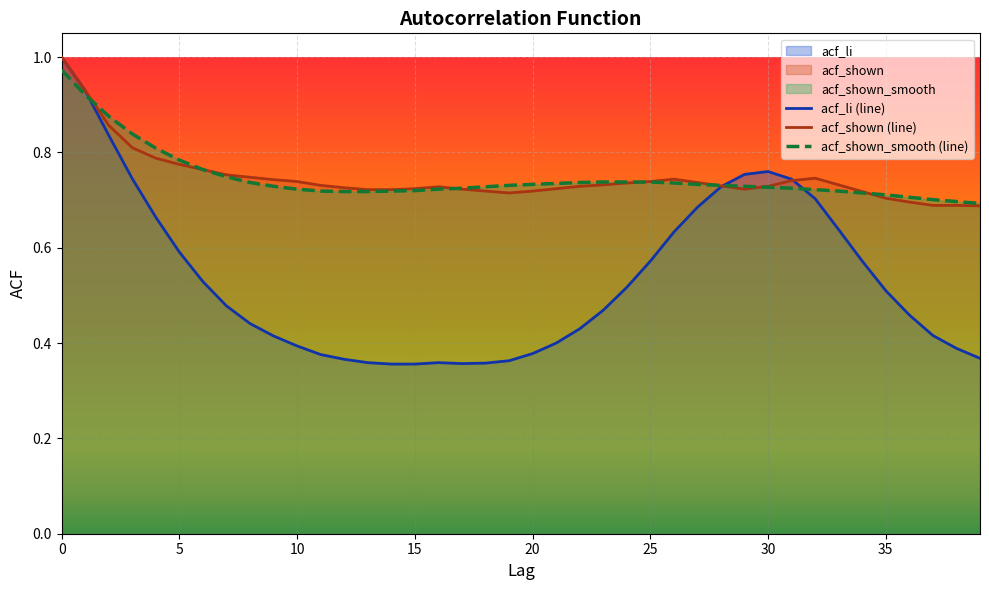

True or false: acf_shown_smooth (line) has more than 0 interior local peaks.

False